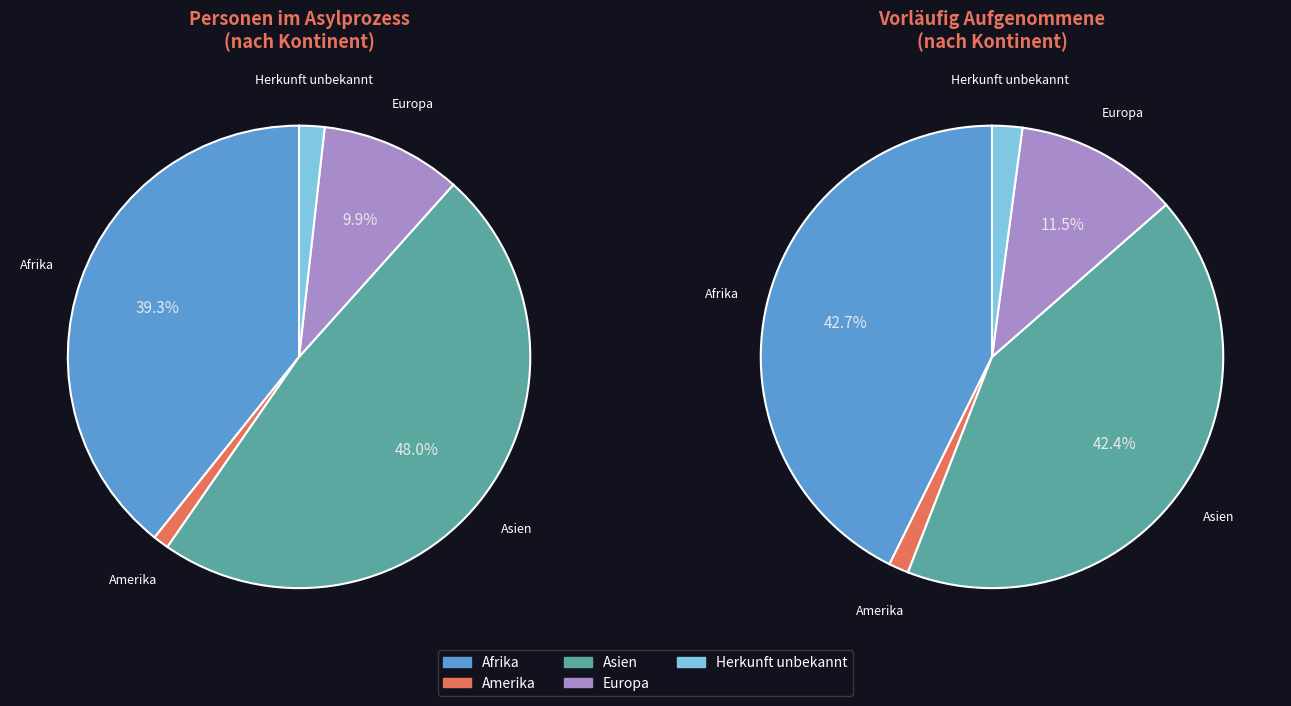

To the nearest percent, what percentage of the pie is Afrika?

39%